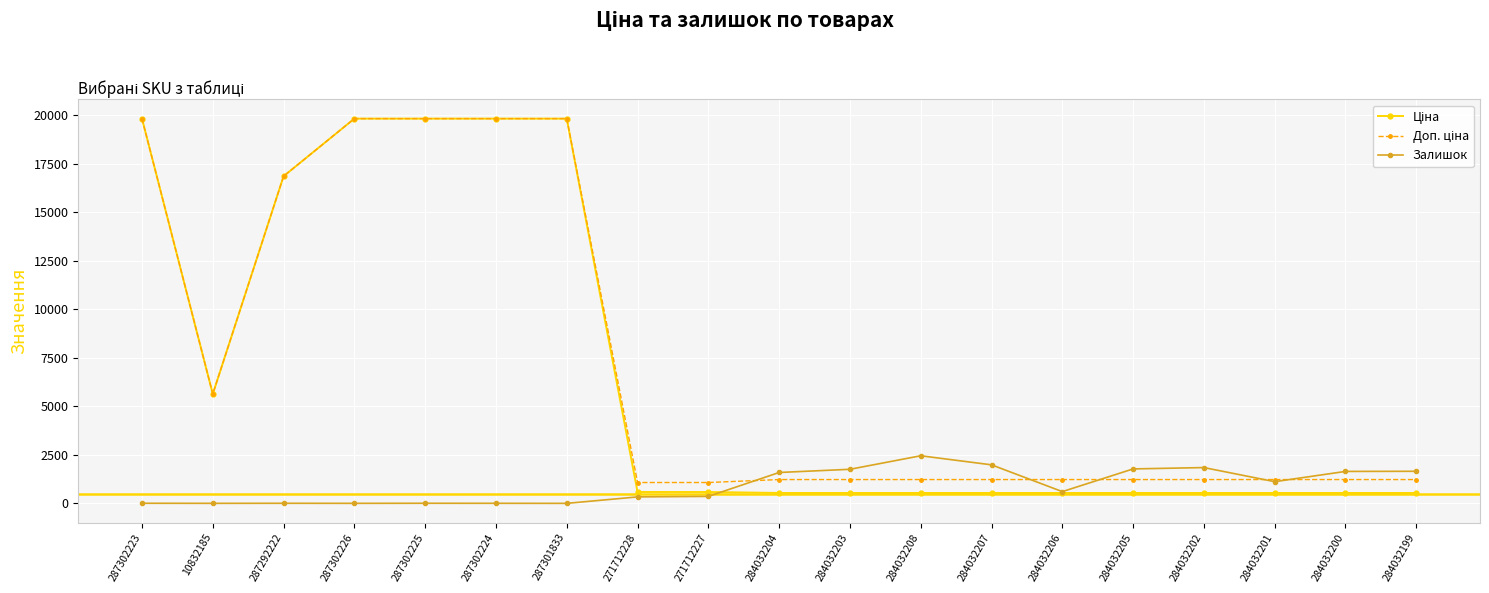

The value of Залишок at 284032204 is 1591.0. True or false?

True